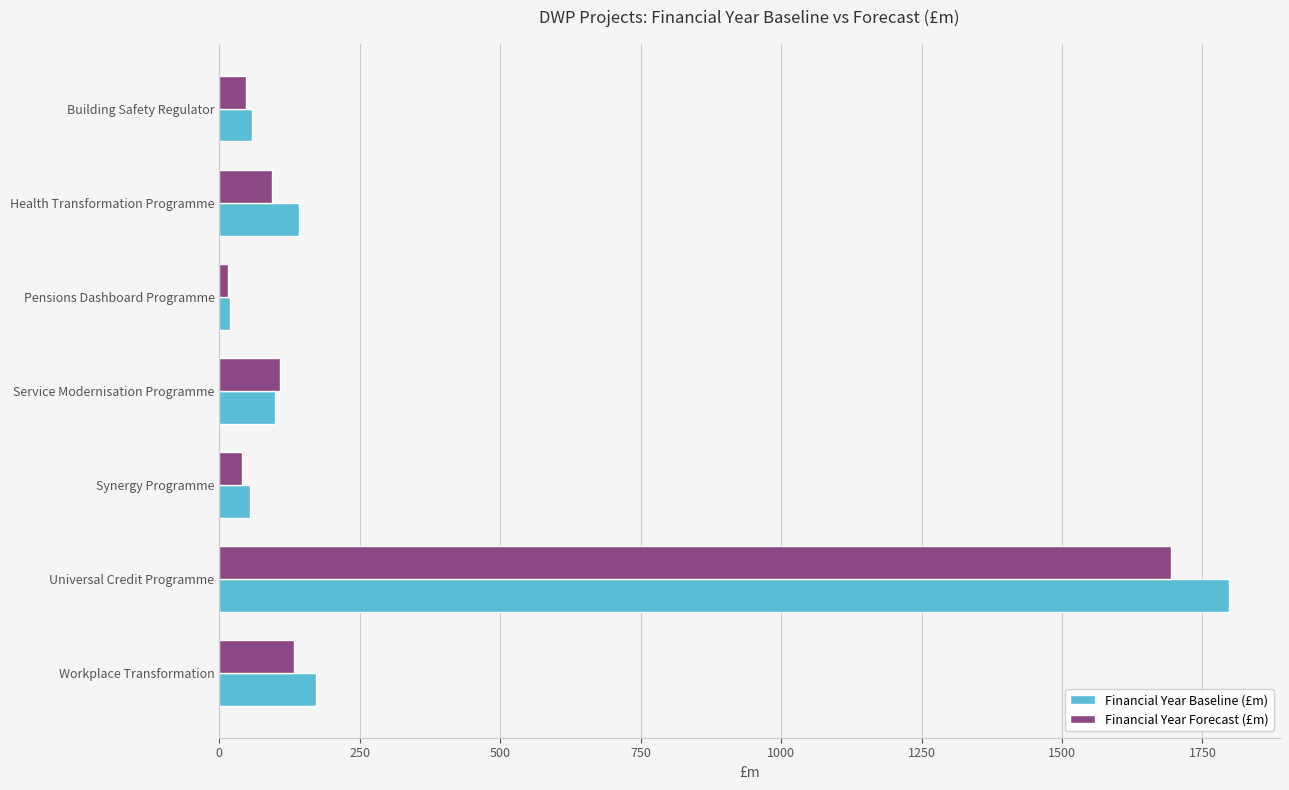

Which series has the largest range (max minus min)?

Financial Year Baseline (£m)